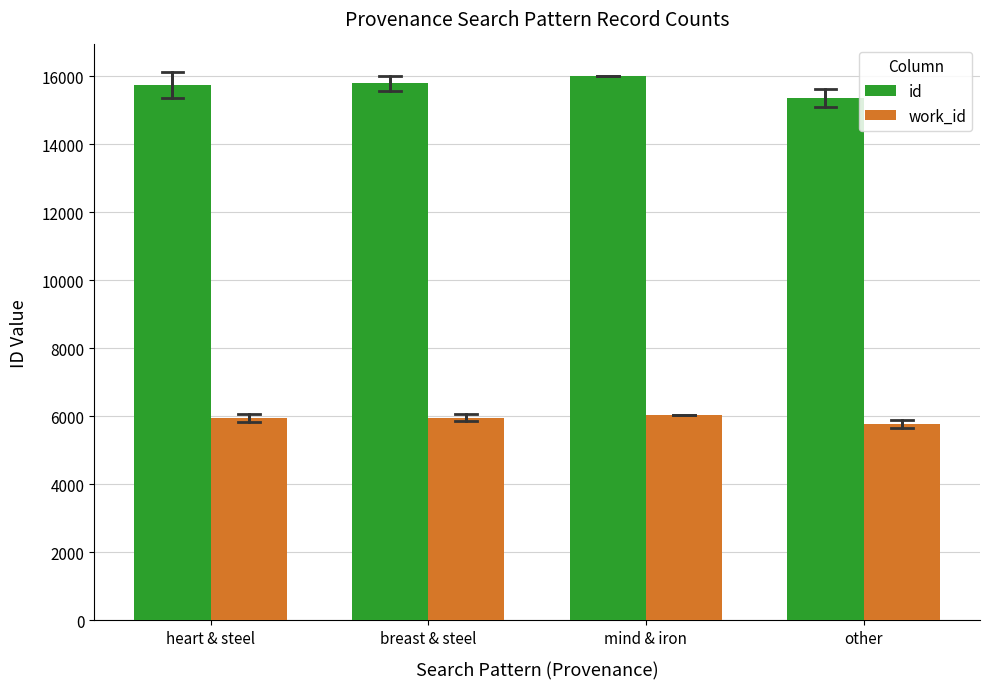

Count the number of categories in the chart.

4